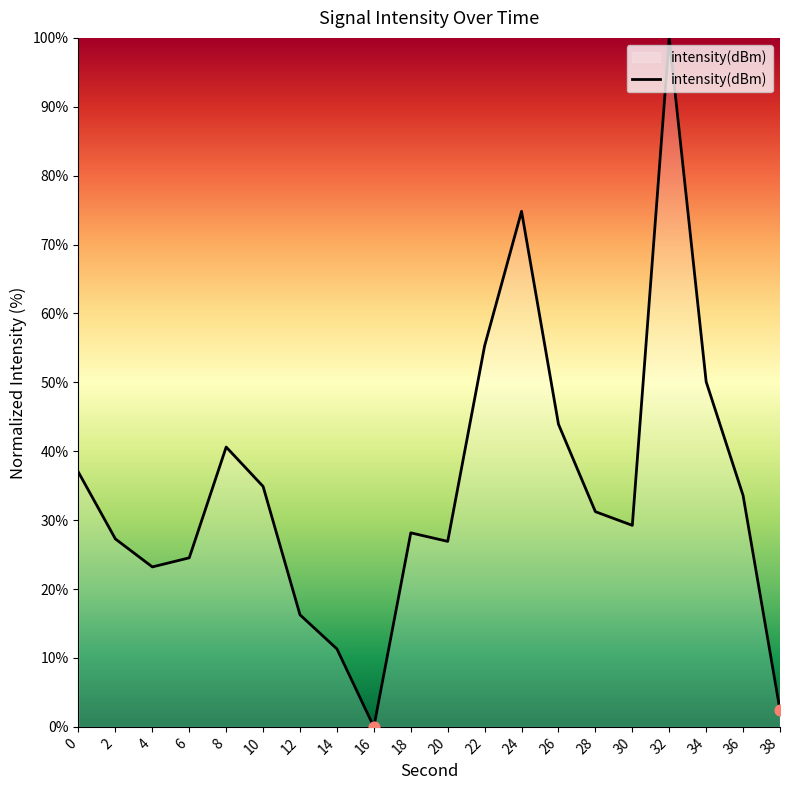

What is the change in value from 18 to 22?

+27.1